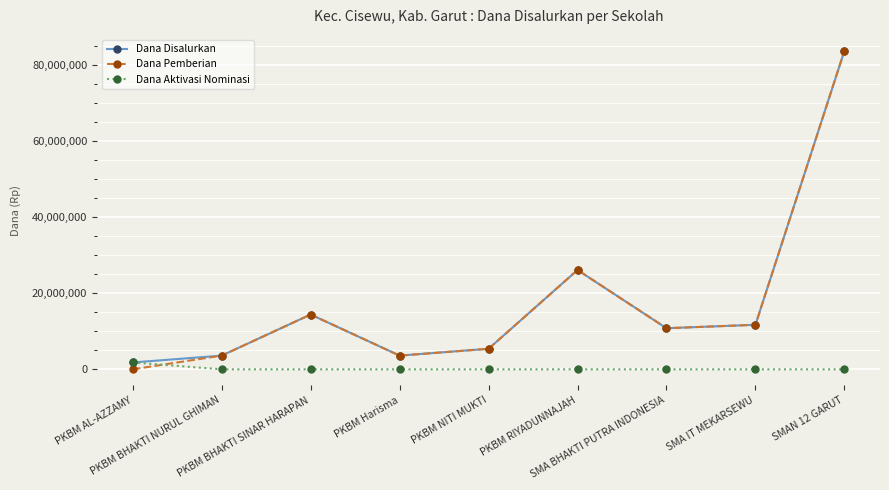

Which series has the largest range (max minus min)?

Dana Pemberian